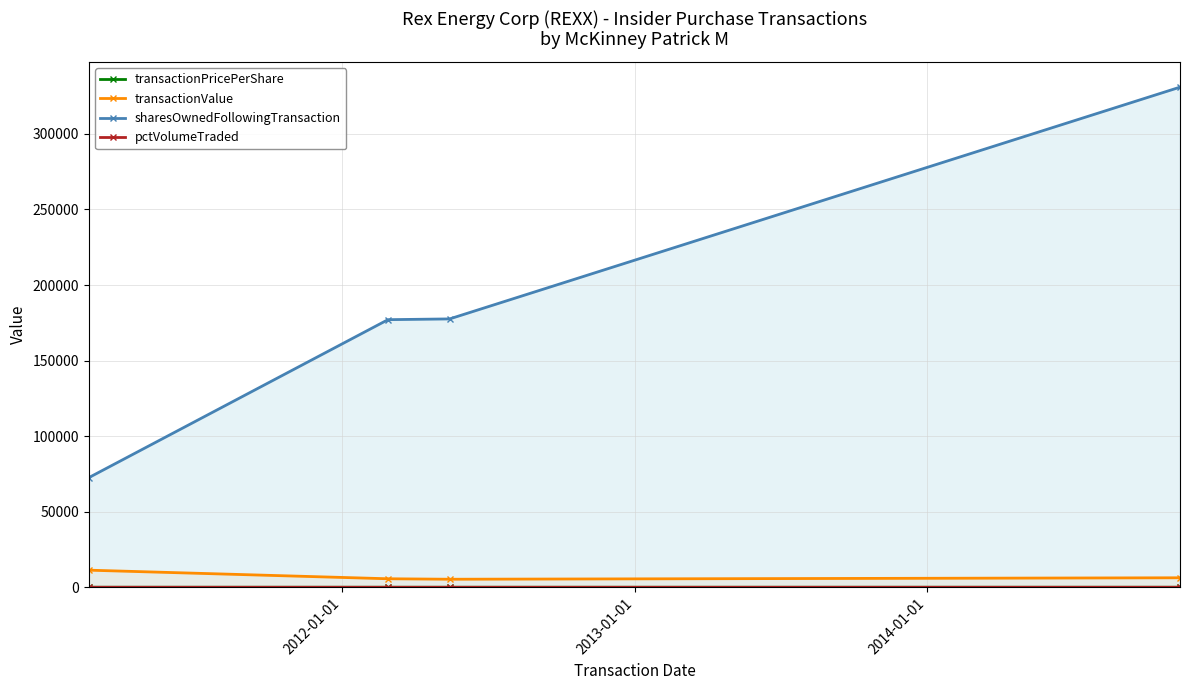

True or false: transactionValue and sharesOwnedFollowingTransaction intersect in this chart.

False